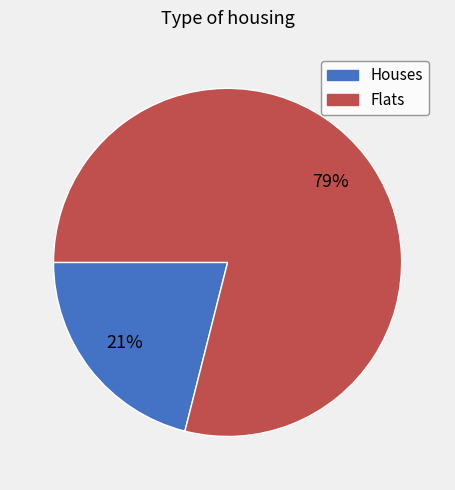

To the nearest percent, what is the average slice percentage?

50%